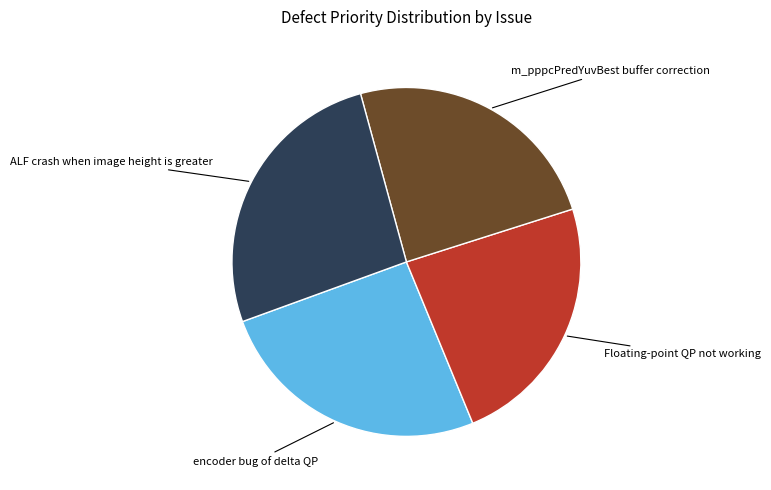

Is there a majority slice in this chart?

No